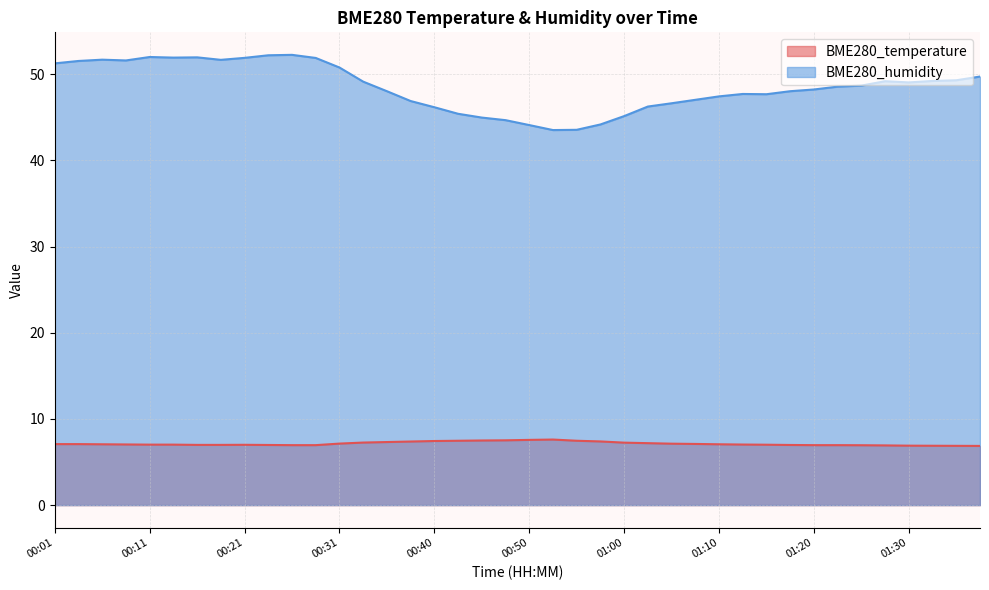

True or false: BME280_humidity and BME280_temperature cross at least once.

False